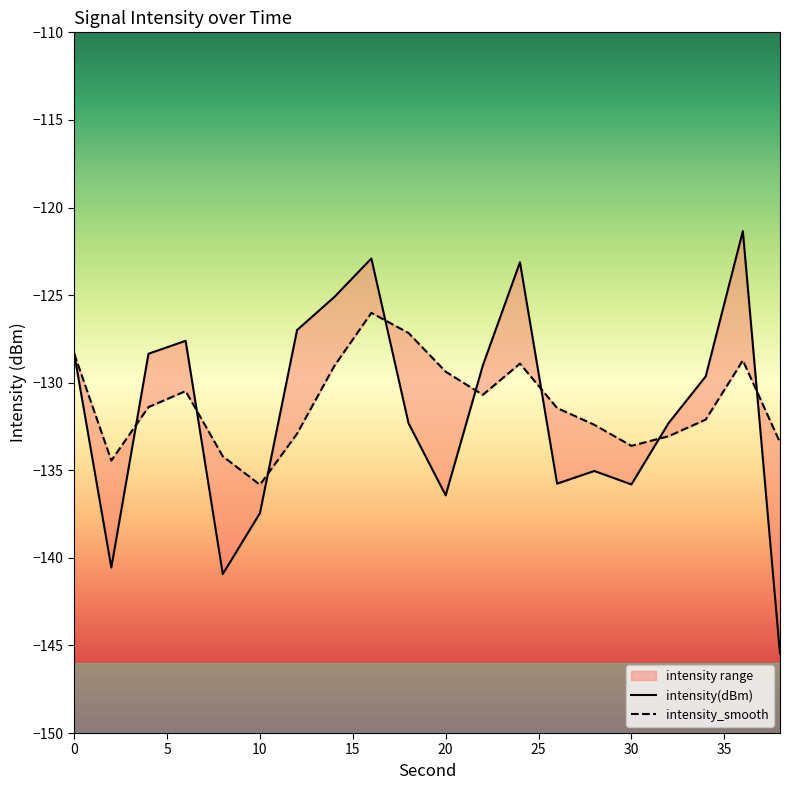

At which label is intensity_smooth closest to -130?

6